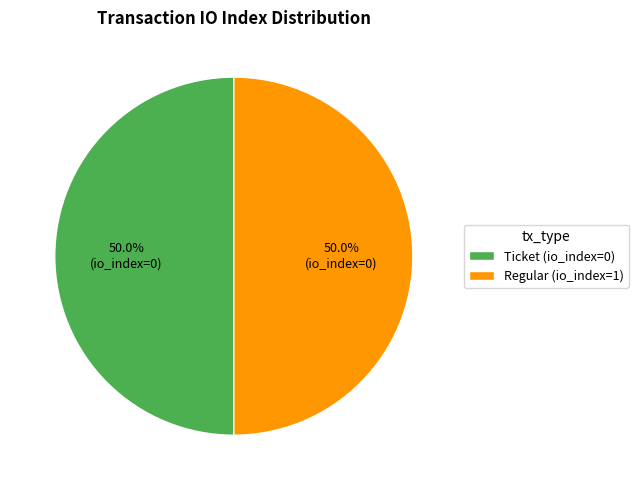

Combined, do Regular (io_index=1) and Ticket (io_index=0) account for over 50%?

Yes